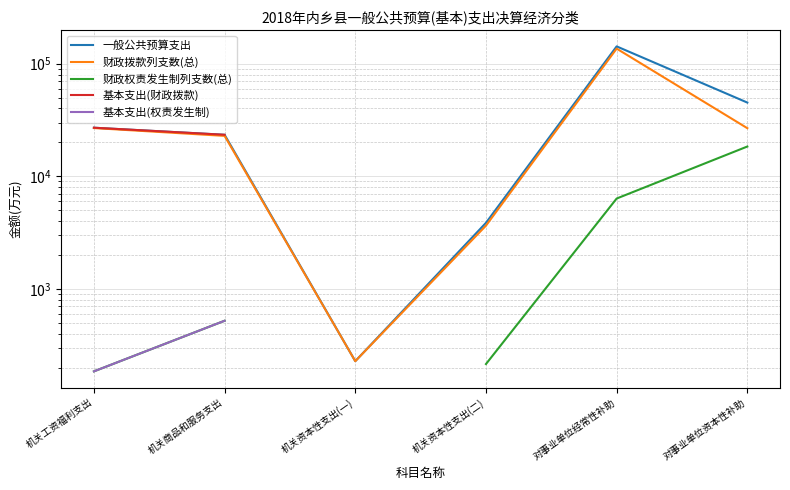

What is the difference between the maximum and minimum values in the 基本支出(权责发生制) series?

337.0